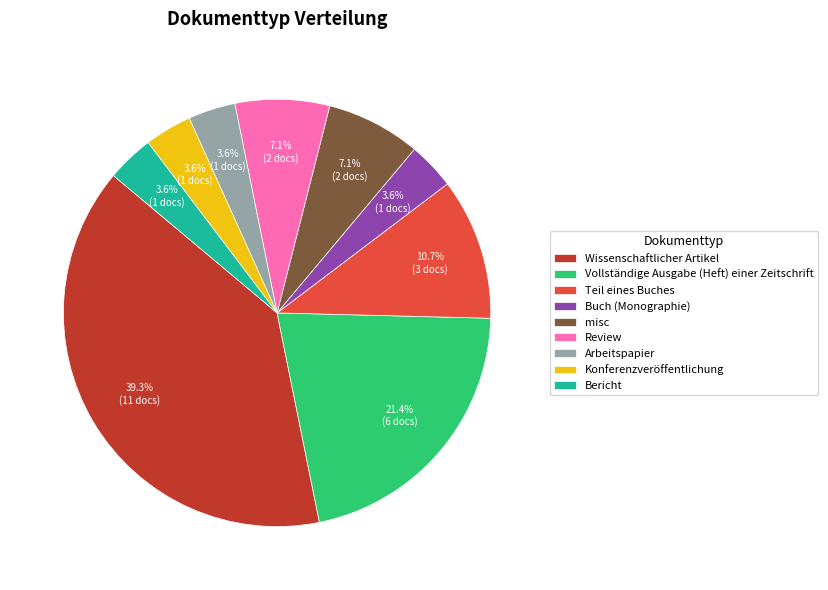

Which category has the biggest portion of the pie?

Wissenschaftlicher Artikel